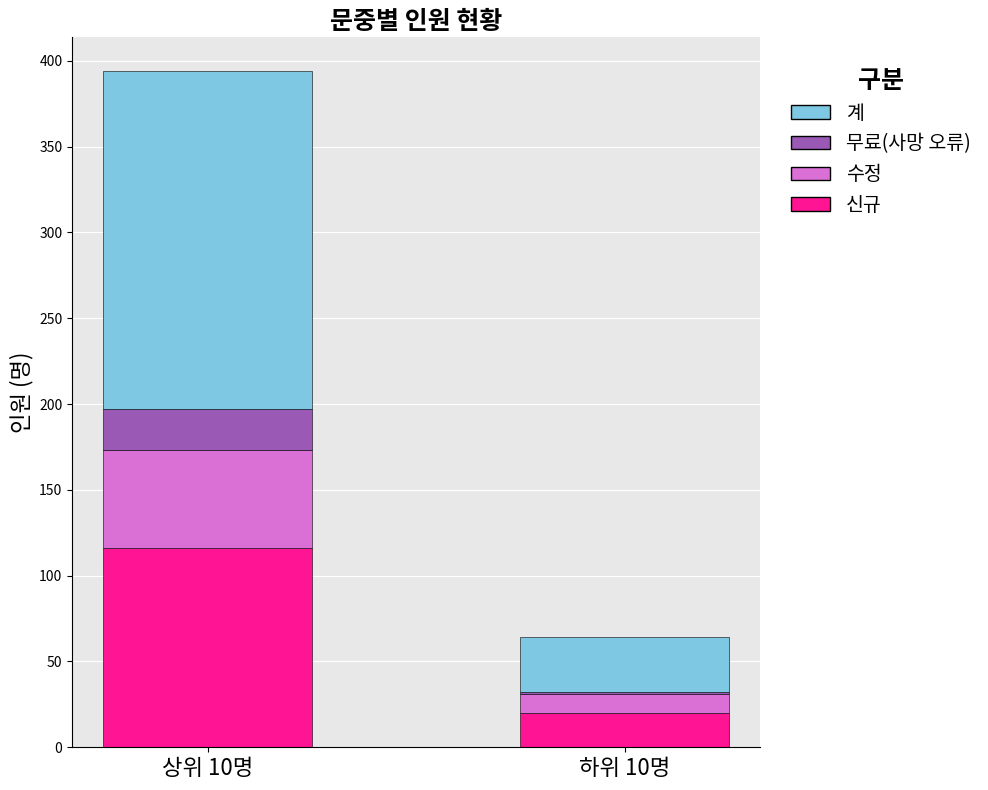

What is the highest value of the 신규 series?

116